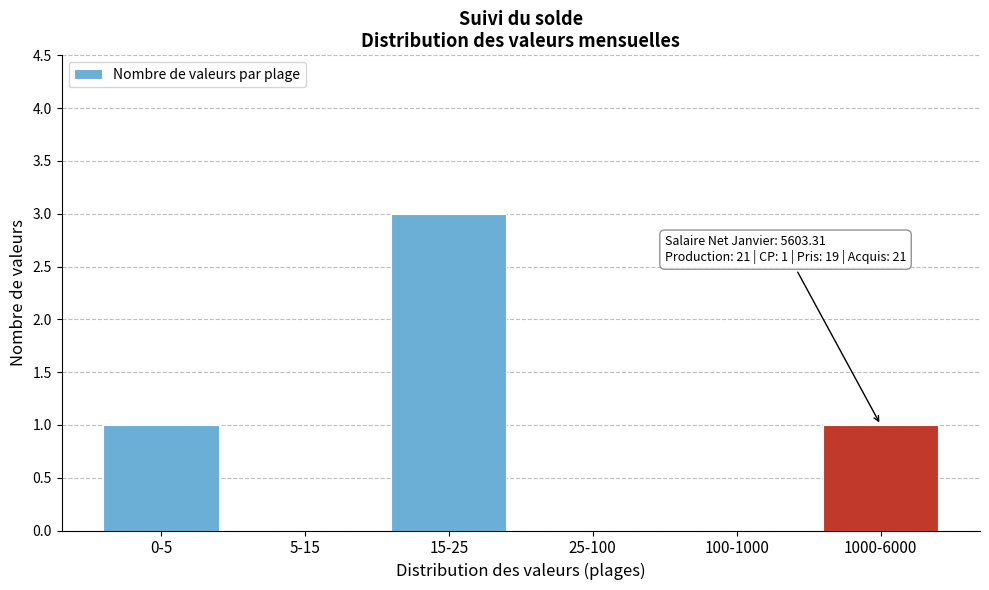

Reading left to right, list all the values displayed in this chart.

0-5=1	5-15=0	15-25=3	25-100=0	100-1000=0	1000-6000=1